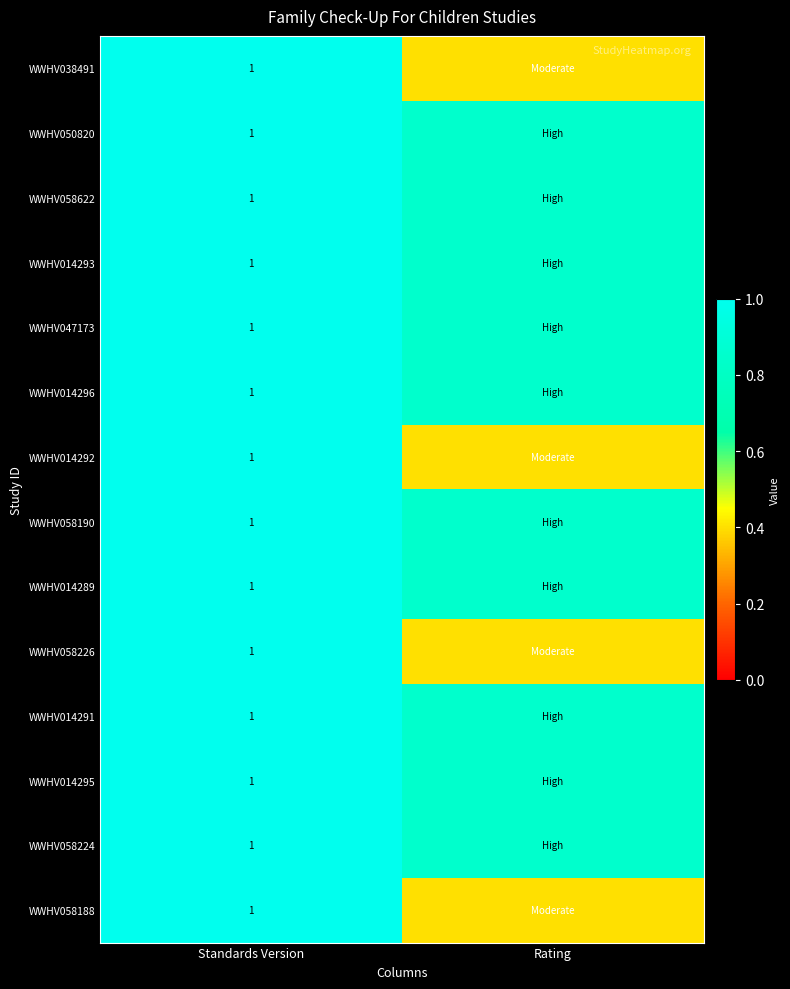

Is the value of WWHV058190 at Standards Version greater than the value of WWHV038491 at Standards Version?

No